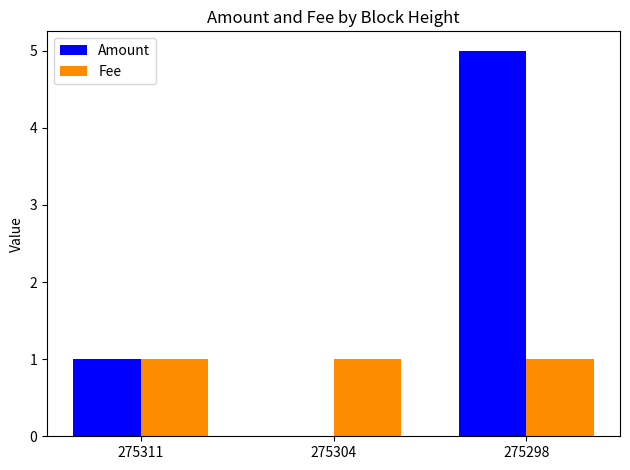

How many data points does each series have?

3